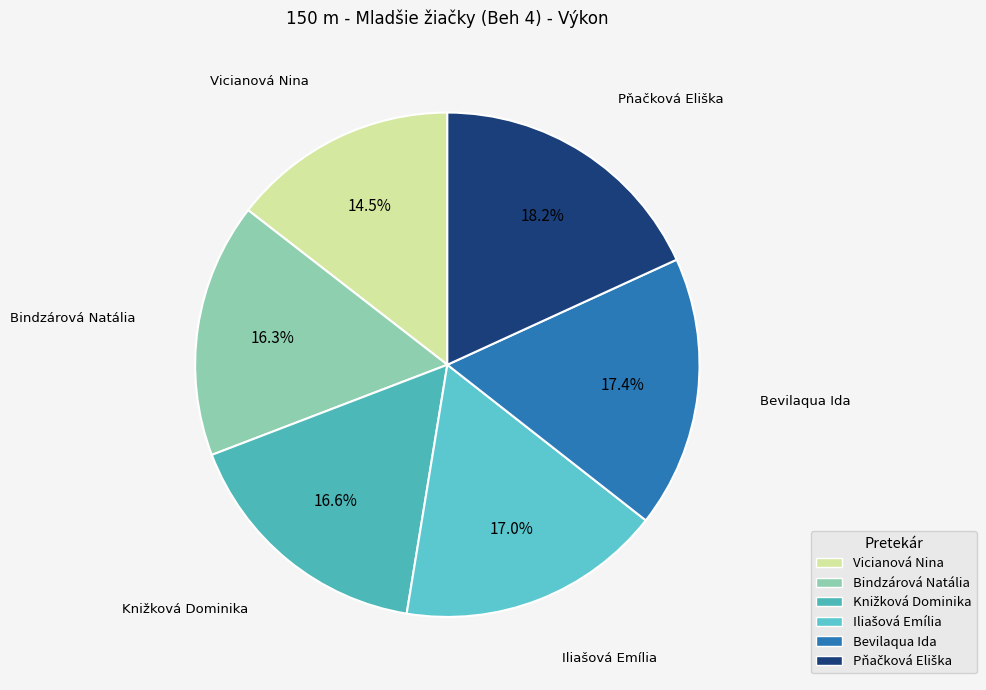

How much of the chart is everything except Bevilaqua Ida?

82.6%